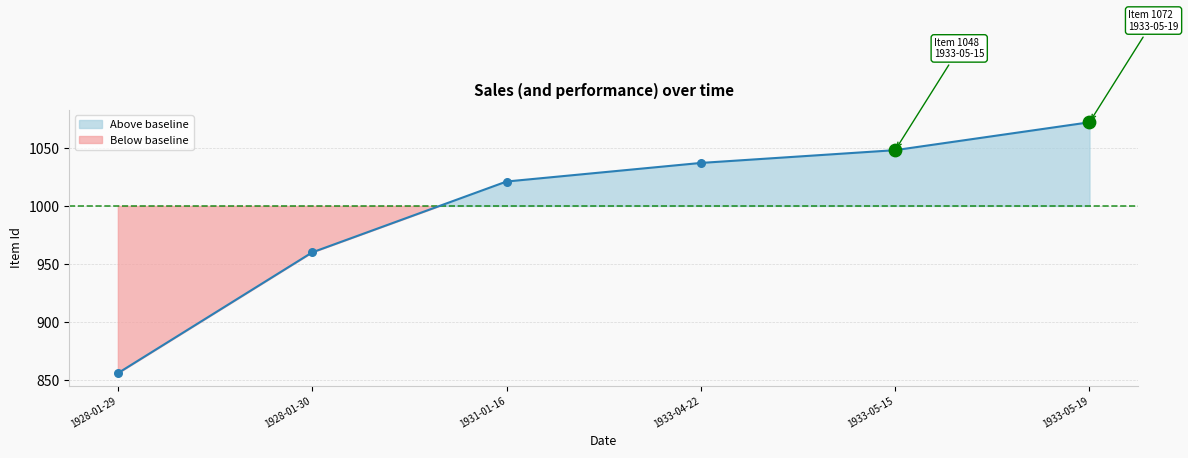

Approximately how many times larger is the value at 1928-01-29 compared to 1933-04-22?

0.8